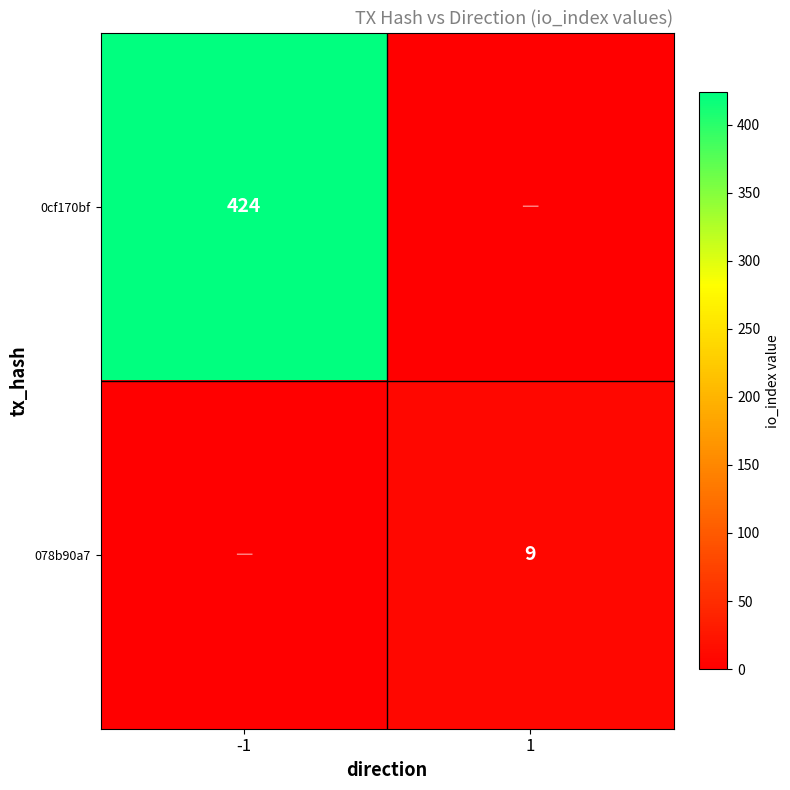

How many categories are shown in the chart?

2